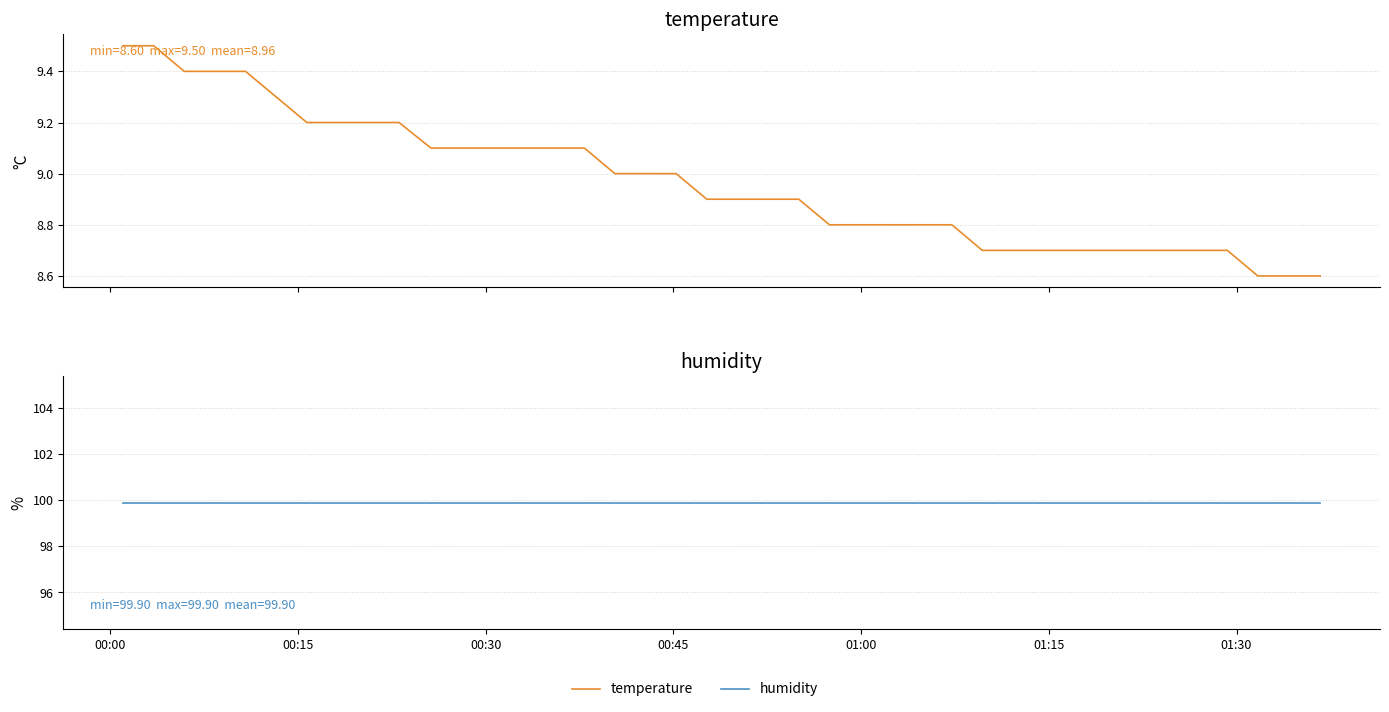

Is the value of temperature at 16 greater than the value of humidity at 24?

No